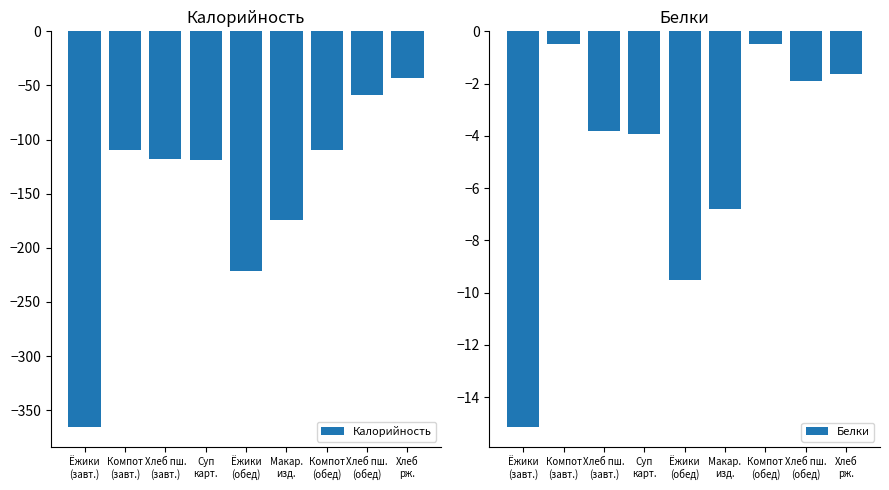

Between Хлеб
рж. and Компот
(обед), which is larger?

Хлеб
рж.